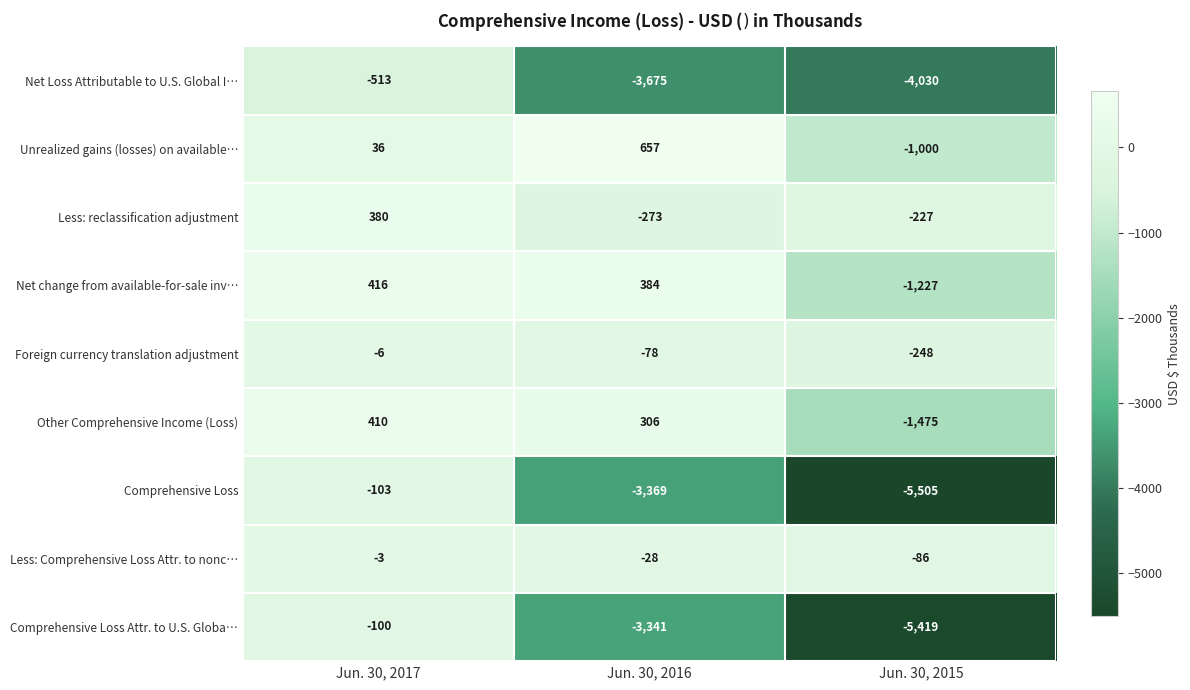

Which series changed the most between Jun. 30, 2016 and Jun. 30, 2015?

Comprehensive Loss